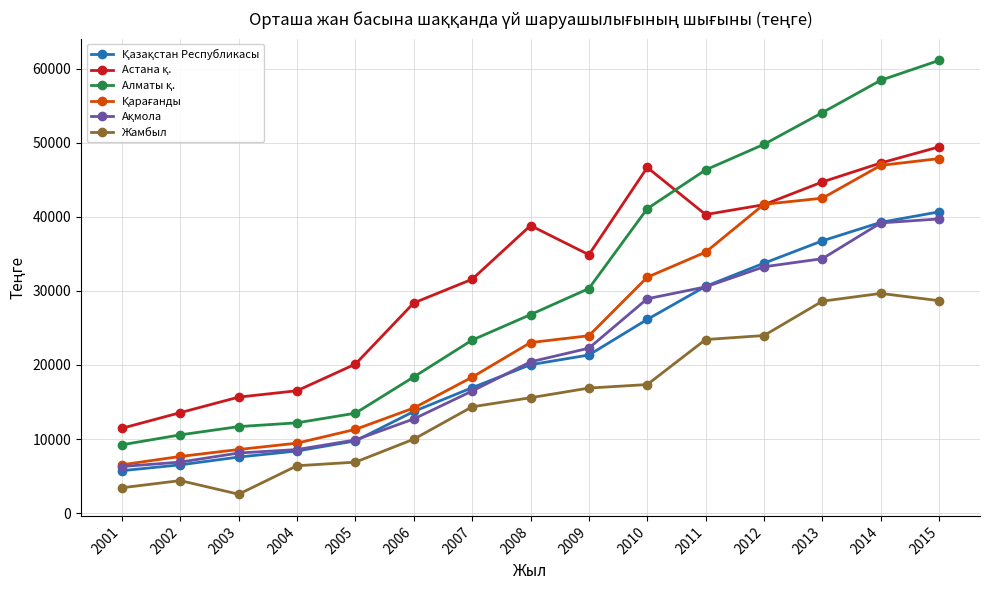

True or false: Жамбыл has more than 1 interior local peaks.

True